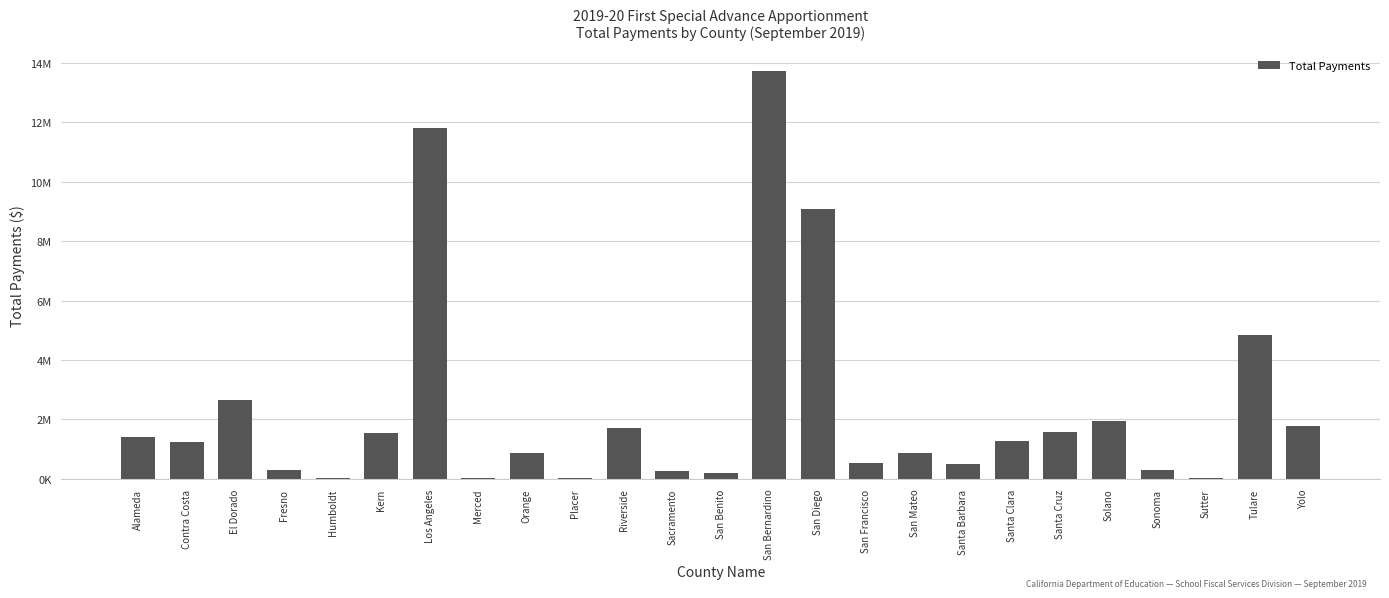

What is the minimum value shown in the chart?

25563